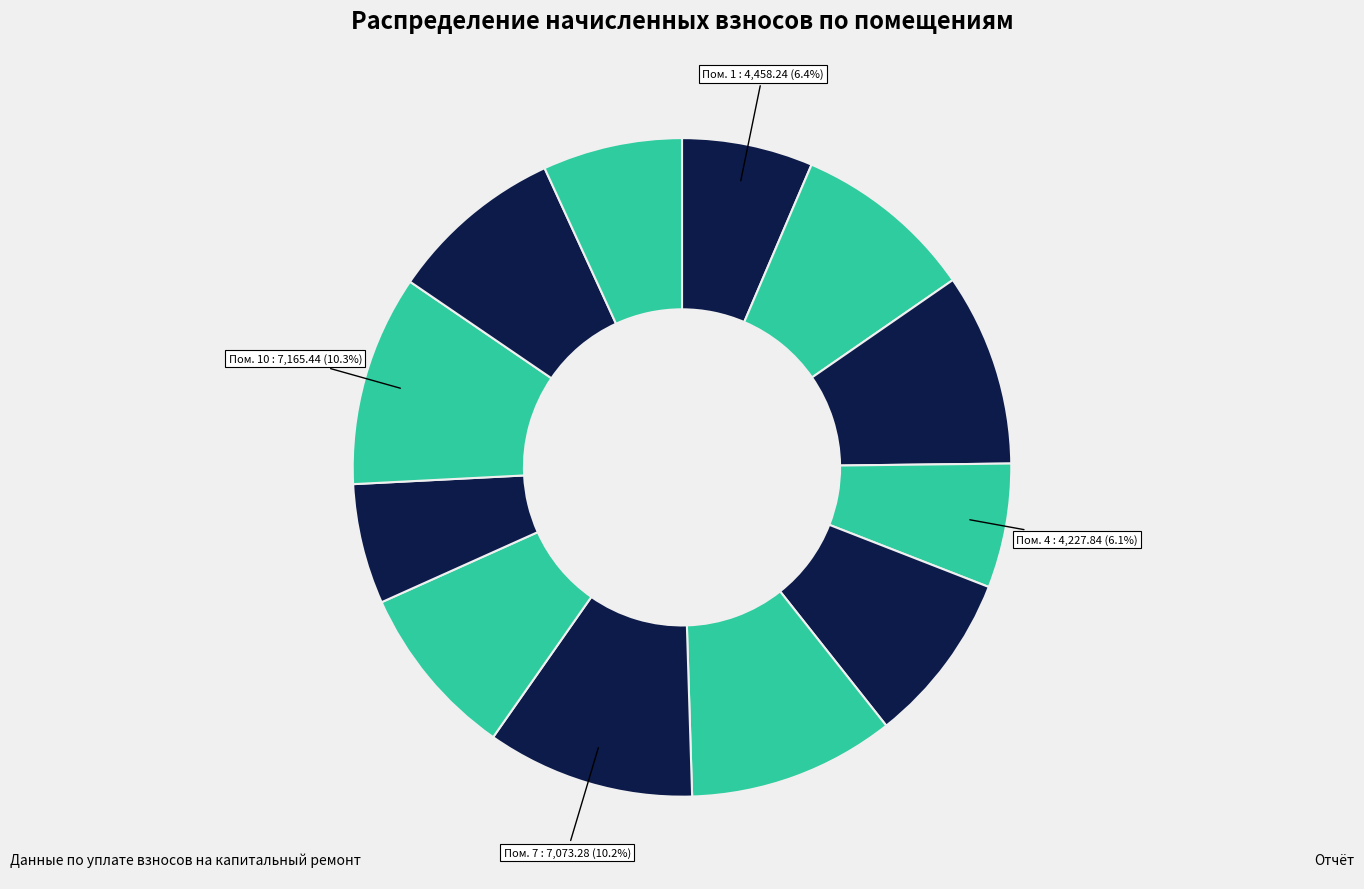

How many slices are in this pie chart?

12